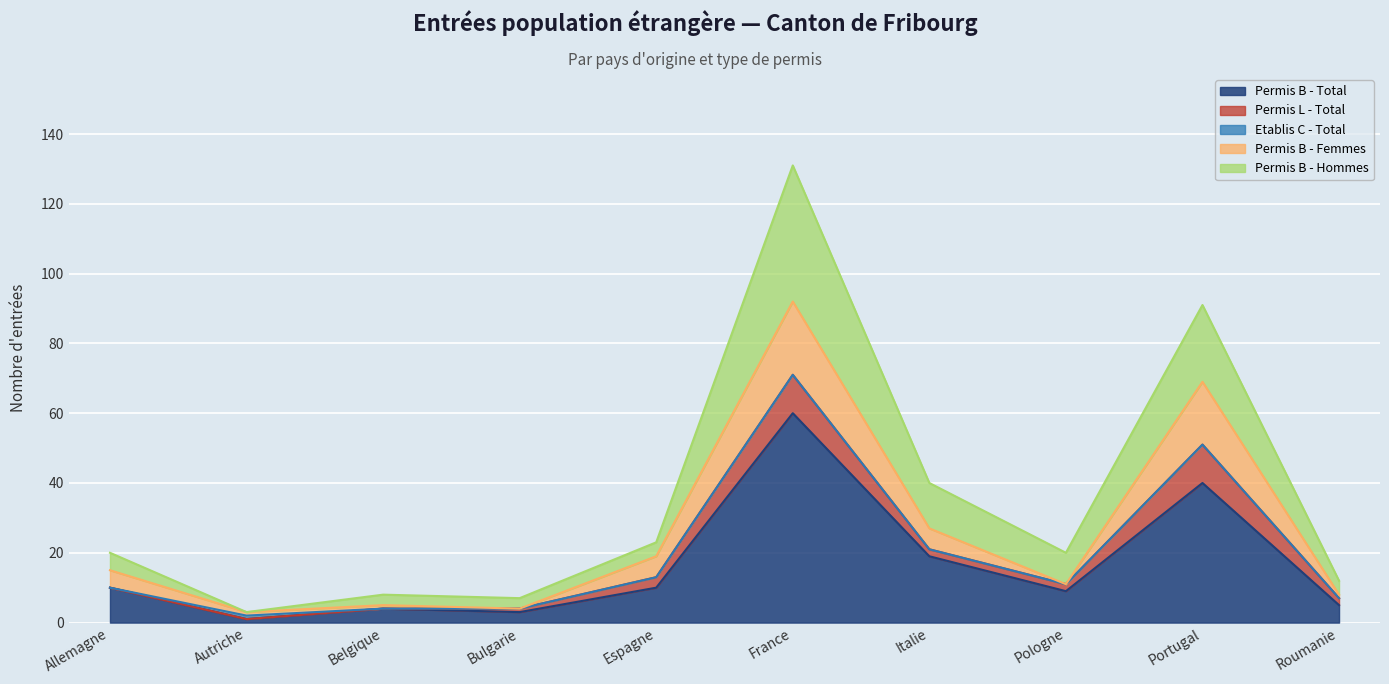

At which category is the sum across all series the highest?

France